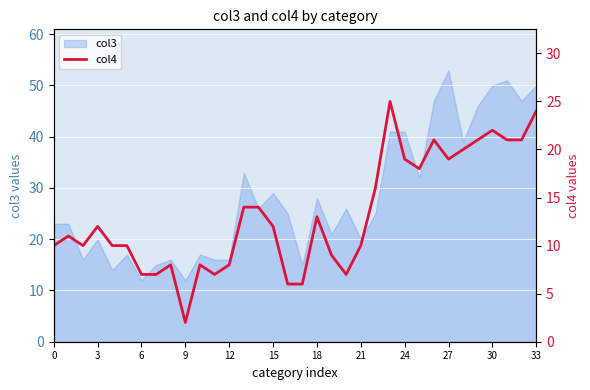

True or false: the data shows 5 at 15.

False